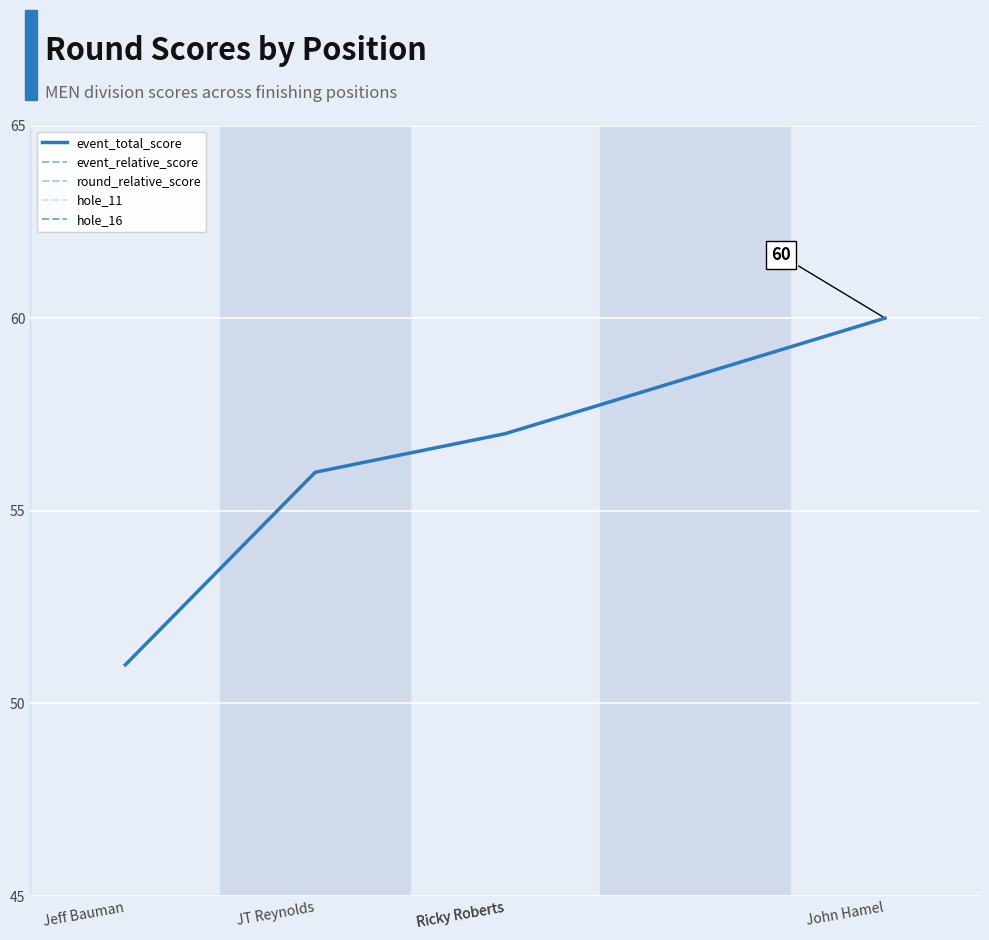

List the labels in order of hole_11 value, largest first.

John Hamel, JT Reynolds, Ricky Roberts, Ricky Roberts, Jeff Bauman